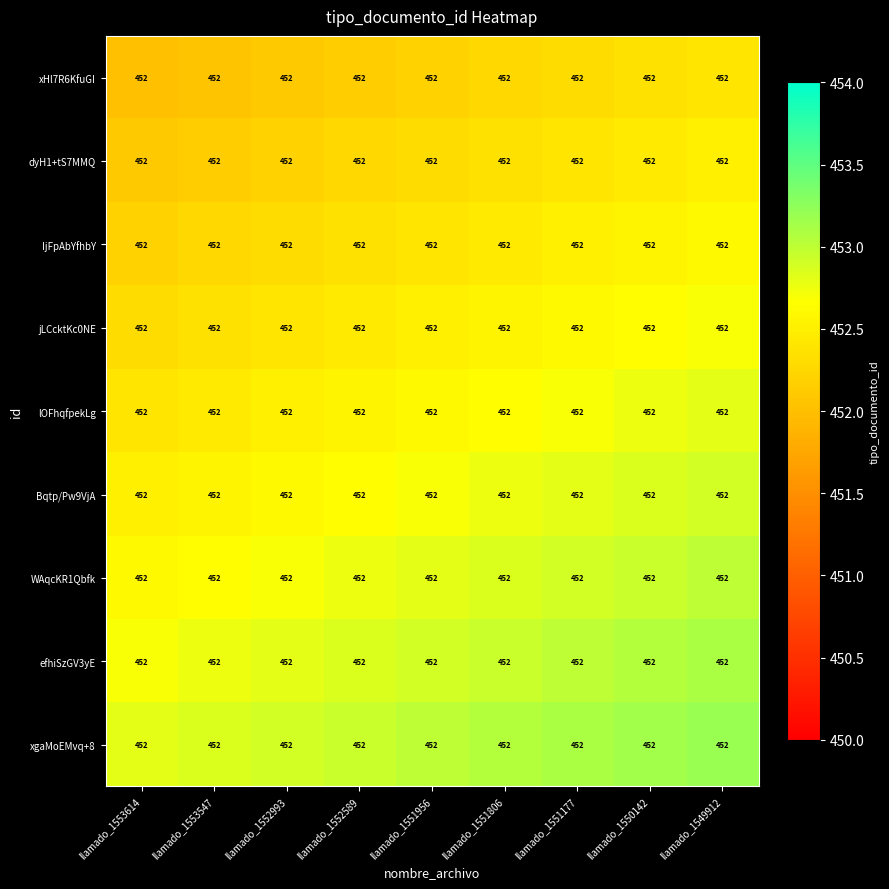

Between llamado_1552589 and llamado_1553614, which is larger?

llamado_1552589